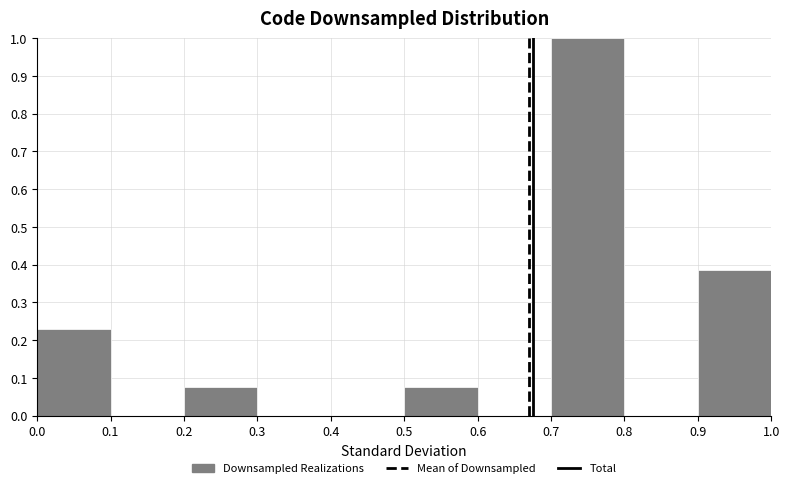

Over which range of the x-axis is the bar tallest?

0.7 to 0.8